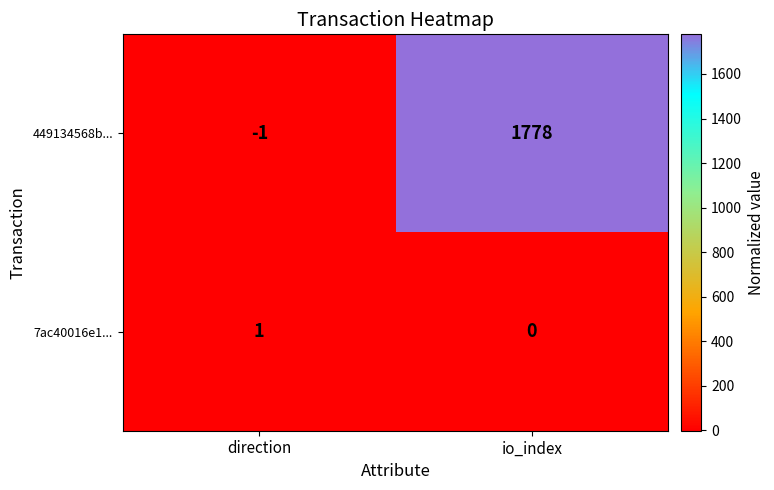

At which label is 449134568b... closest to 888?

direction